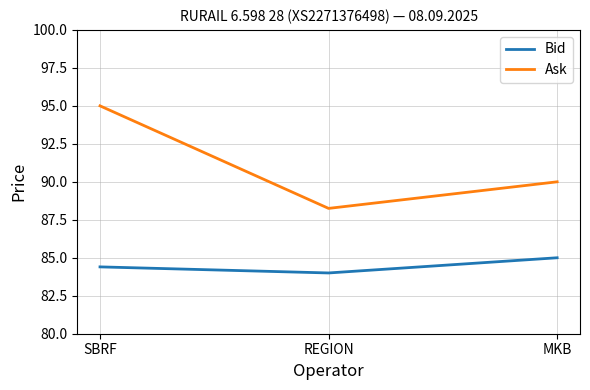

Rank the series by their average value, from highest to lowest.

Ask, Bid